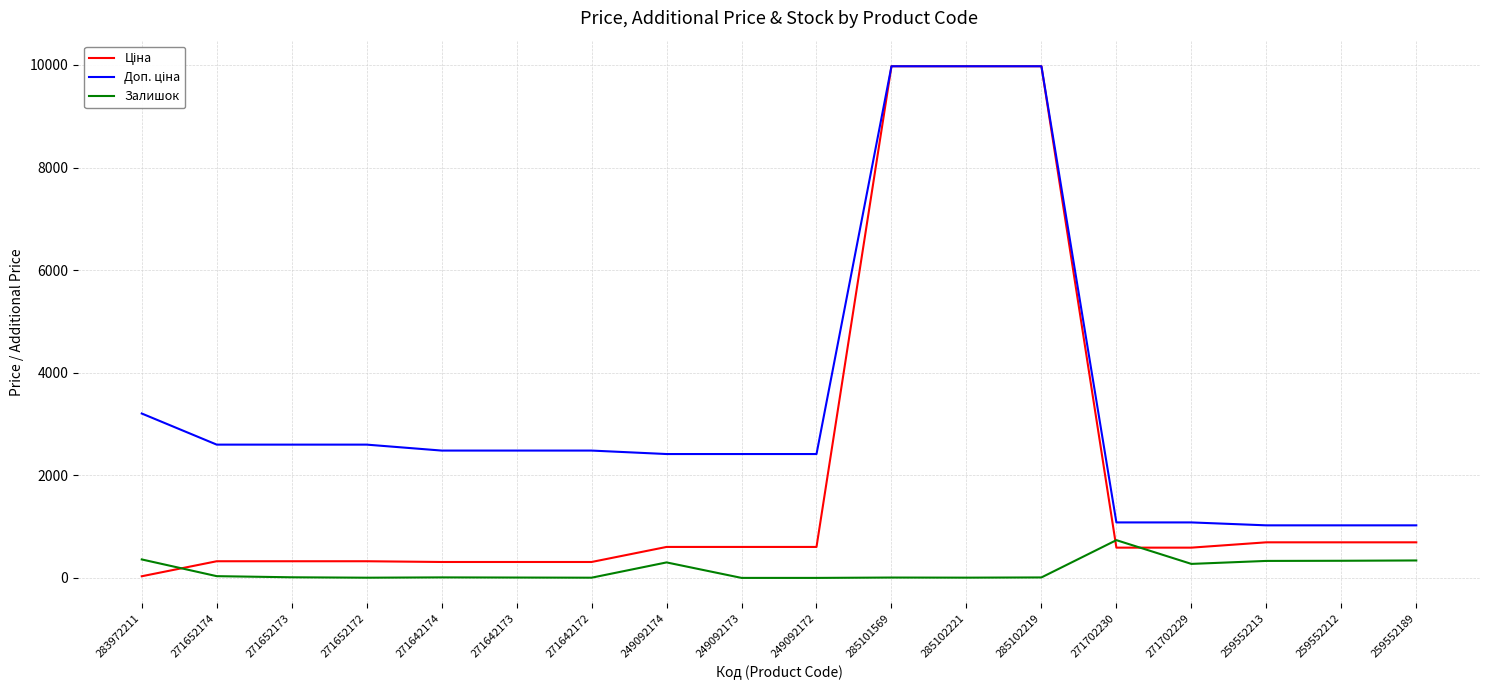

What is the spread (max minus min) of values at 249092174?

2112.8